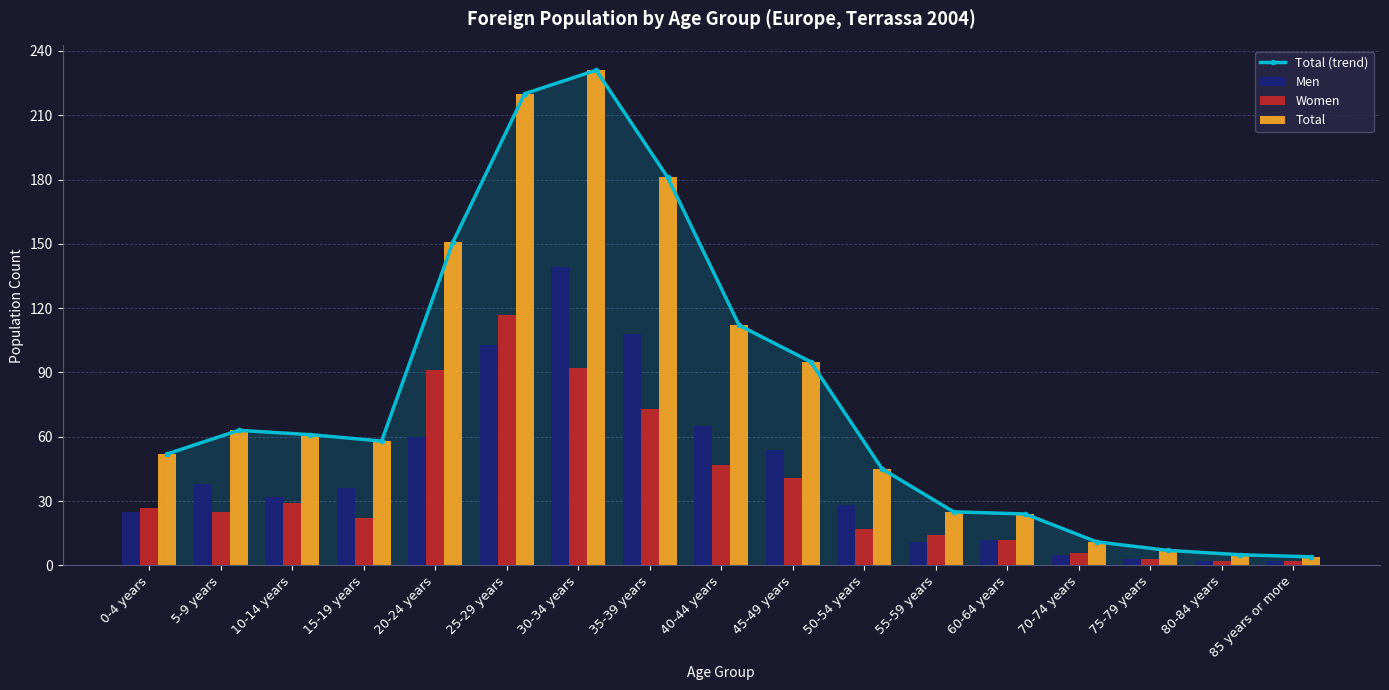

Rank the series at 50-54 years from lowest to highest value.

Women, Men, Total (trend), Total